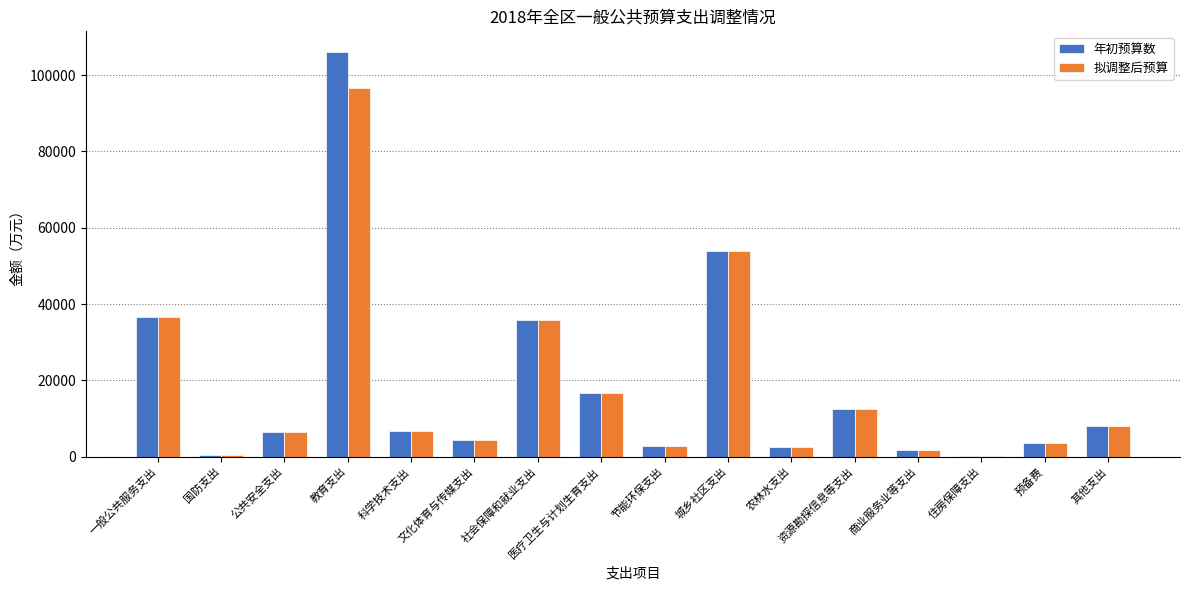

What is the sum of all 年初预算数 values?

298900